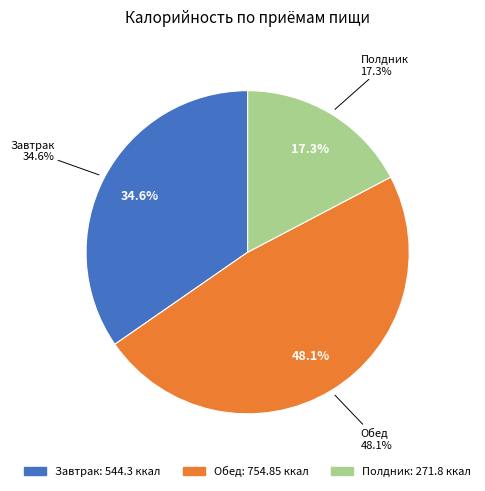

What is the ratio of the value at Полдник to the value at Завтрак?

0.5